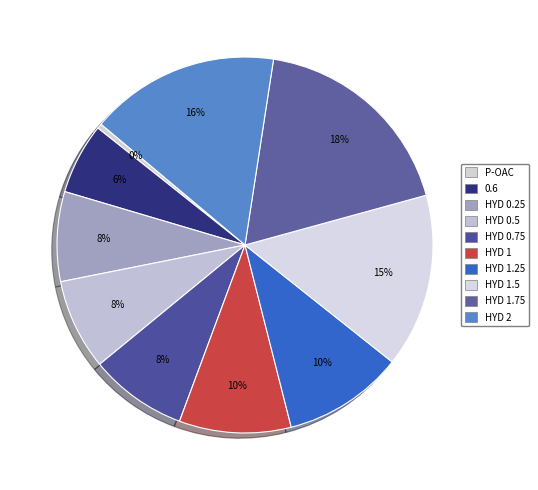

Count the number of slices in the pie.

10